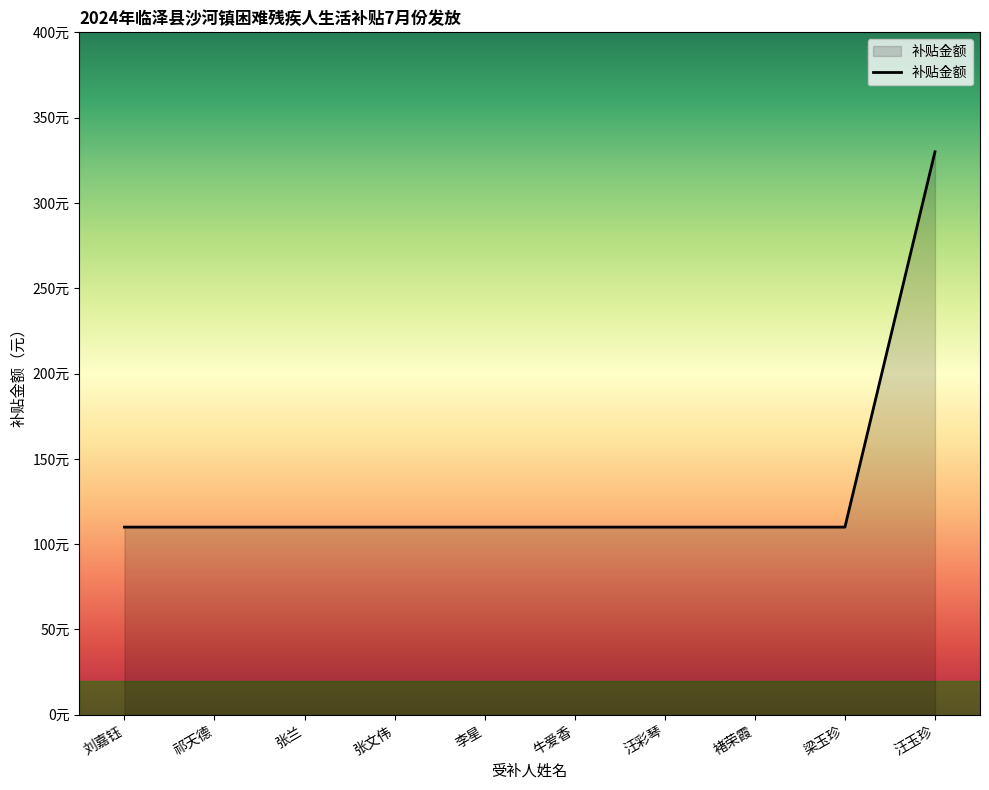

Does the chart display data point markers on the line(s)?

No